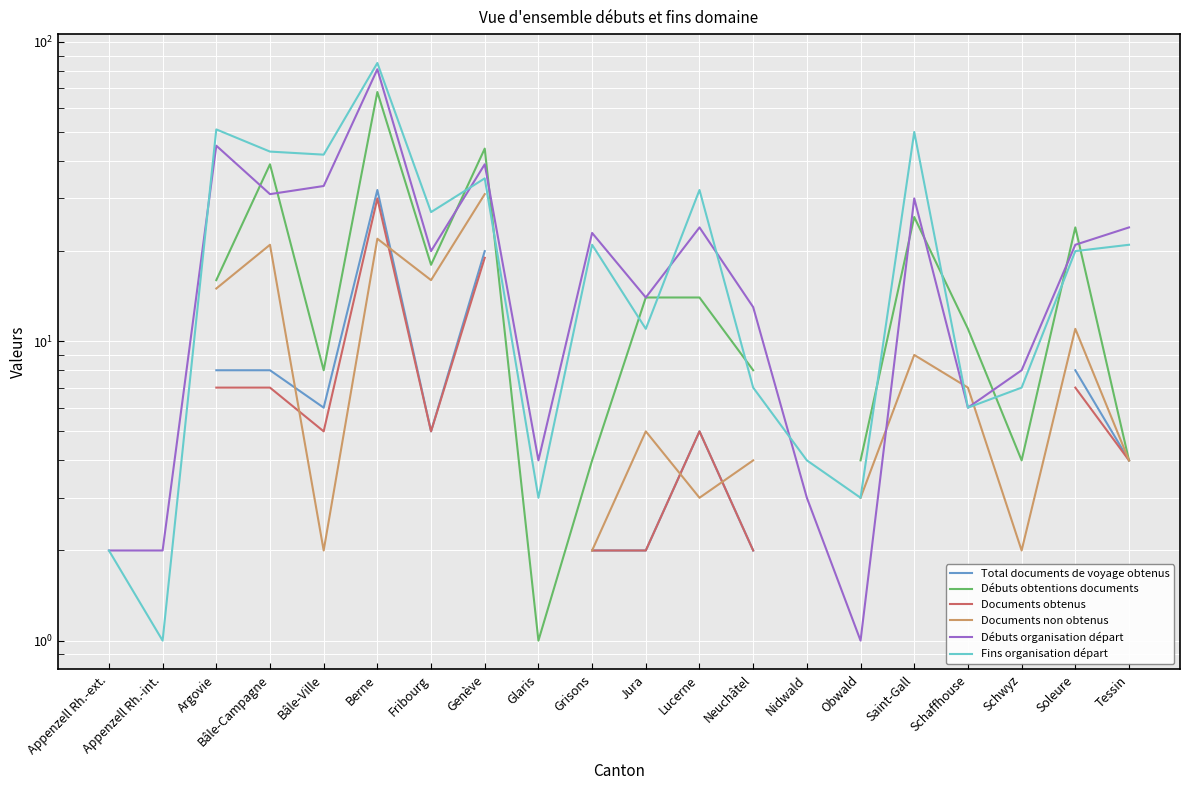

Where does the Débuts obtentions documents series first go above 14?

Argovie